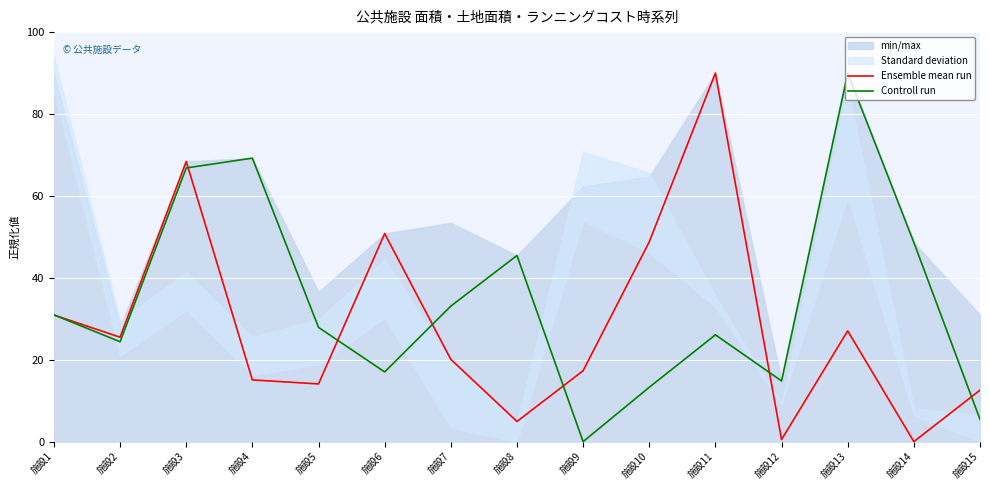

Where is the first local maximum for Controll run?

施設4